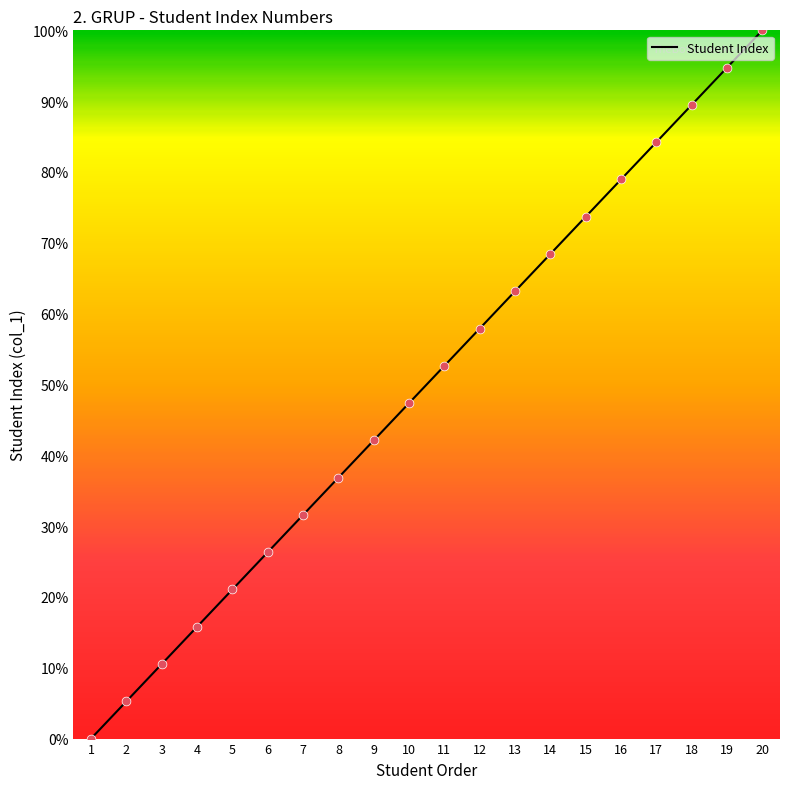

Between 16 and 14, which is larger?

16